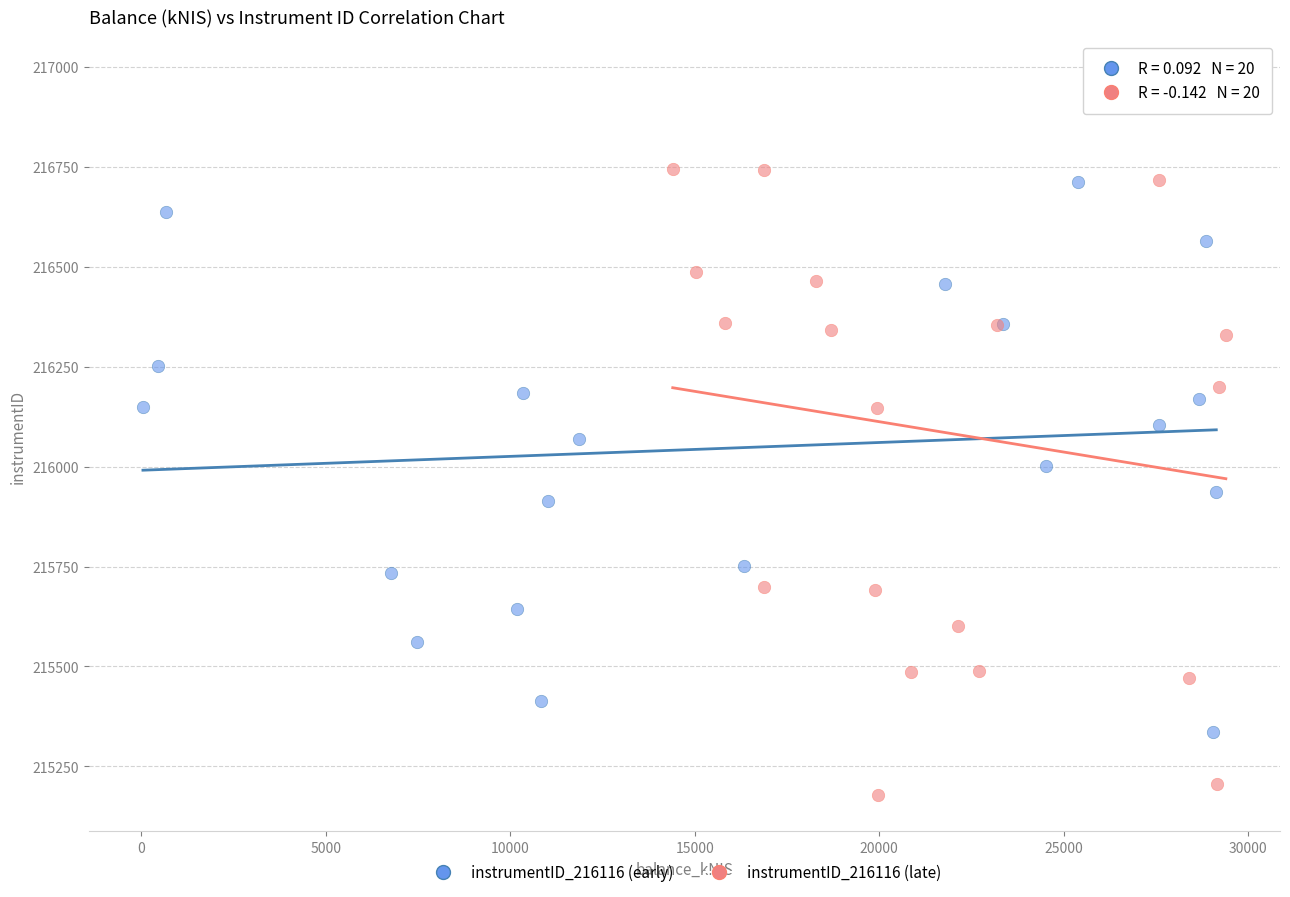

Which series reaches the maximum Y coordinate?

instrumentID_216116 (late)